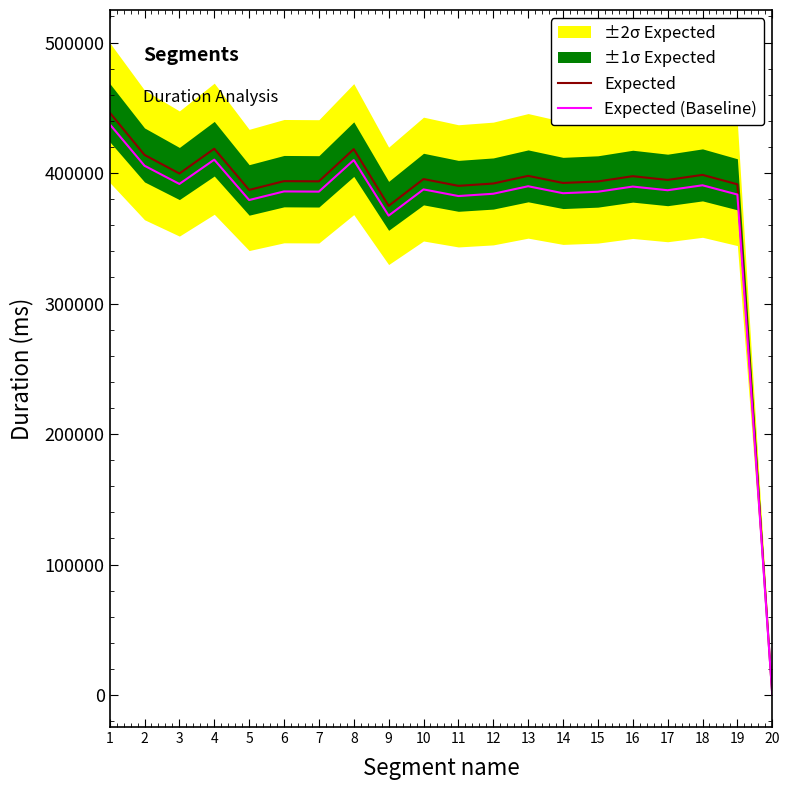

Reading left to right, what are all the values shown in this chart?

Expected: 446388.0	413859.0	399619.0	418619.0	387043.0	393777.0	393618.0	418308.0	374841.0	395362.0	390170.0	391962.0	397826.0	392386.0	393530.0	397579.0	394707.0	398577.0	391356.0	502.0
Expected (Baseline): 437460.2	405581.8	391626.6	410246.6	379302.1	385901.5	385745.6	409941.8	367344.2	387454.8	382366.6	384122.8	389869.5	384538.3	385659.4	389627.4	386812.9	390605.5	383528.9	492.0